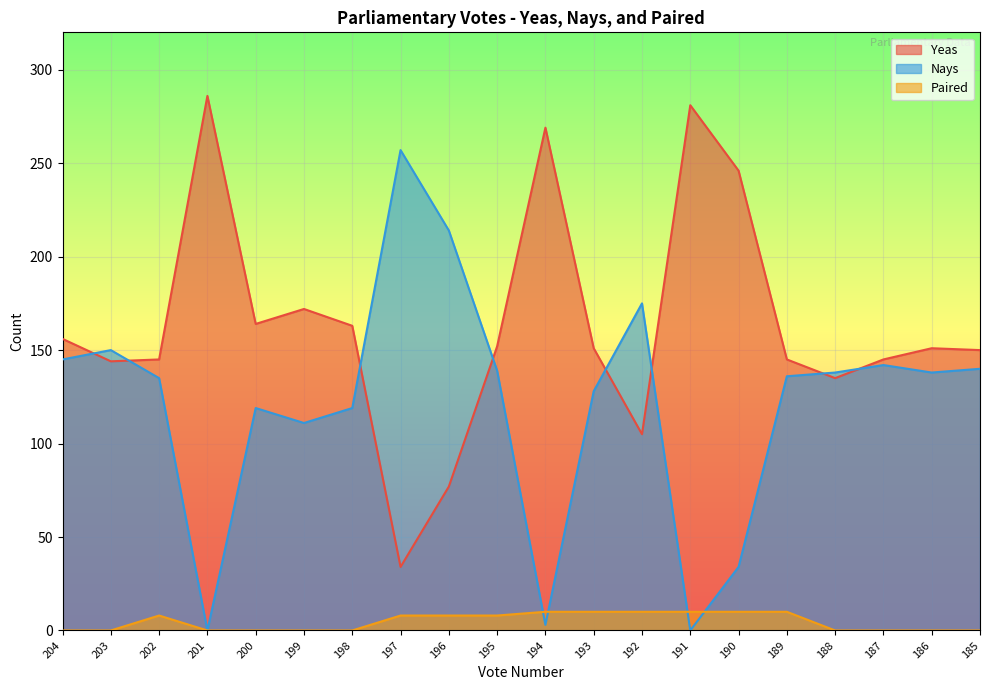

What are all the series names shown in the legend?

Yeas, Nays, Paired